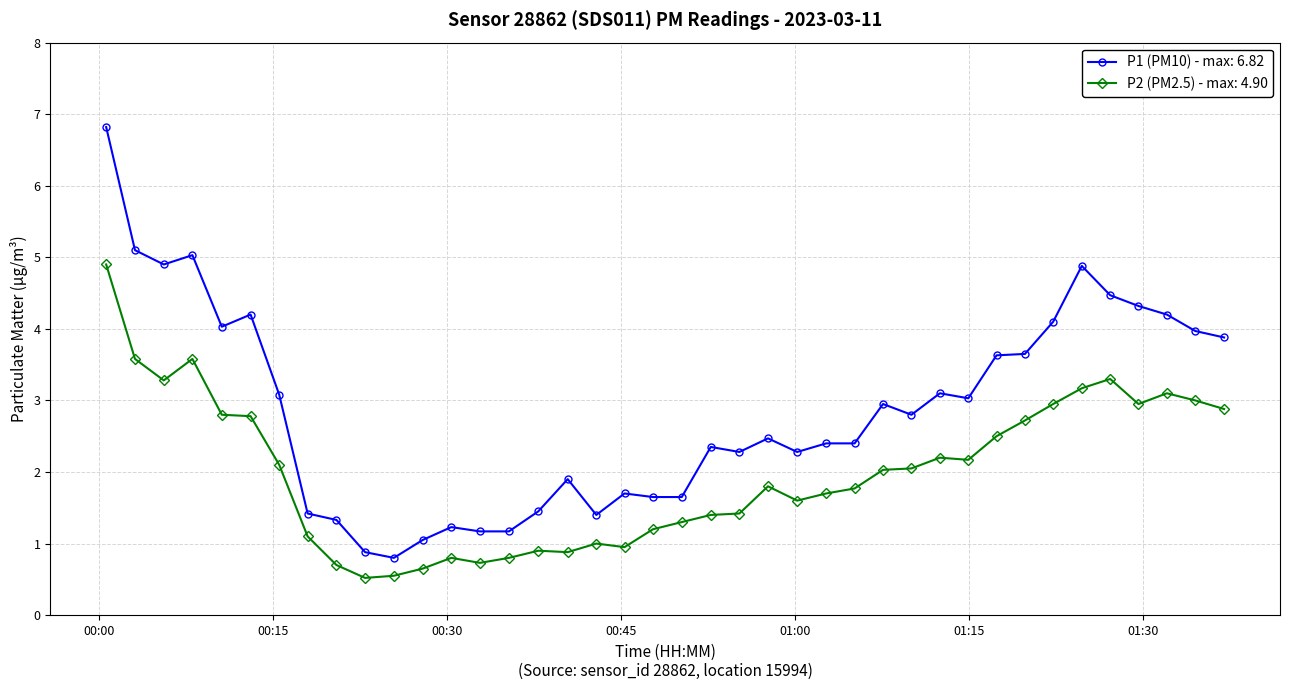

Which series has the largest range (max minus min)?

P1 (PM10) - max: 6.82